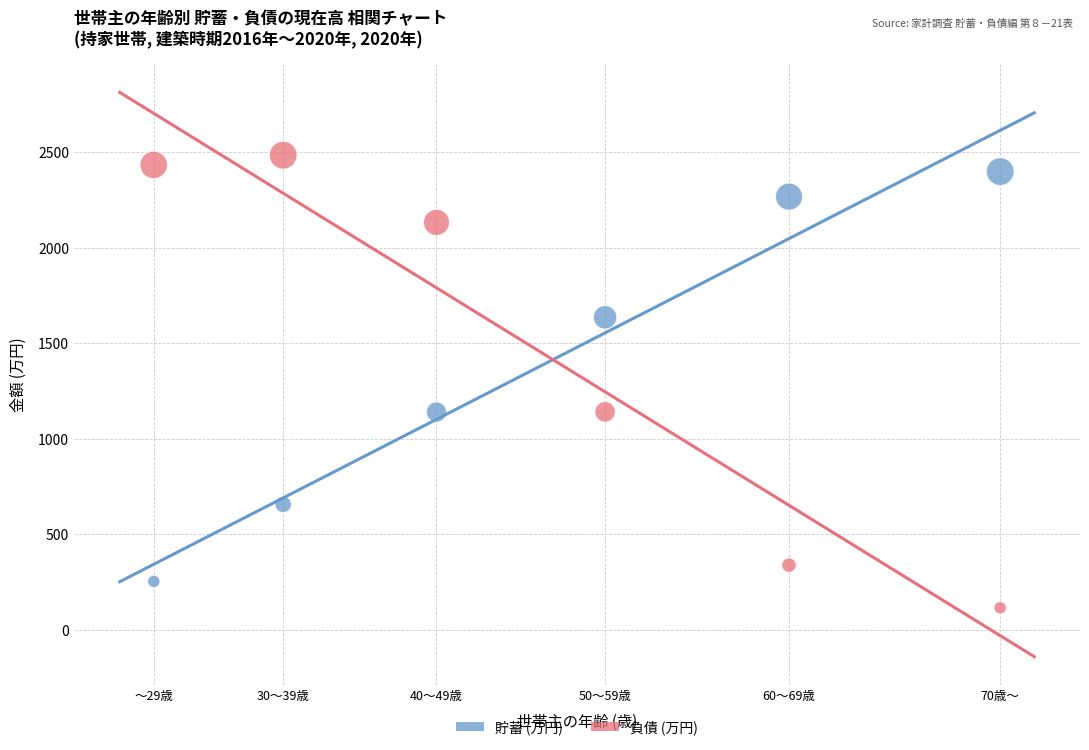

Across all data points, what is the range of Y values (max minus min)?

2370